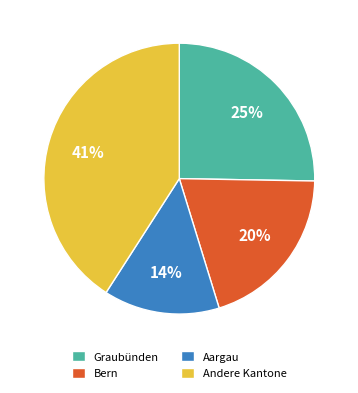

Does any single category account for the majority?

No